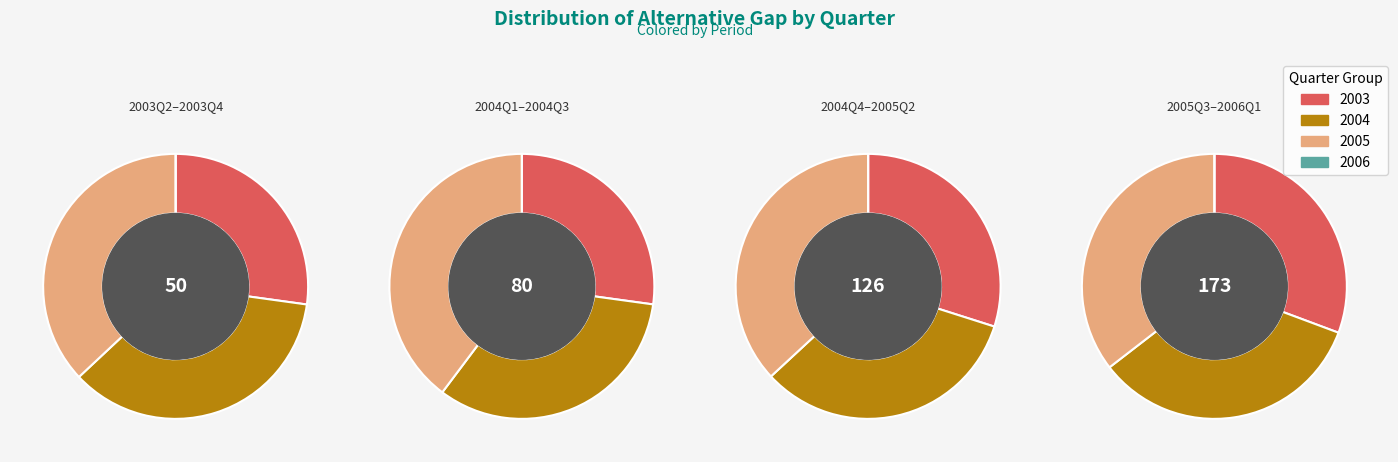

To the nearest percent, what is the difference between the largest and smallest slice percentages?

11%